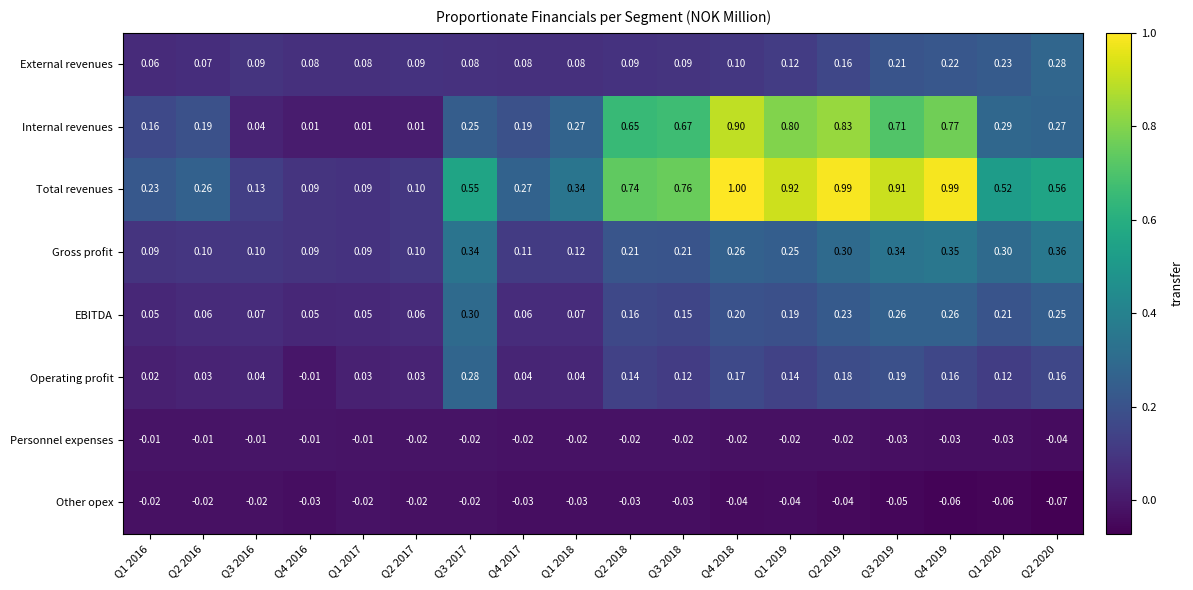

Which series has the widest spread of values?

Total revenues